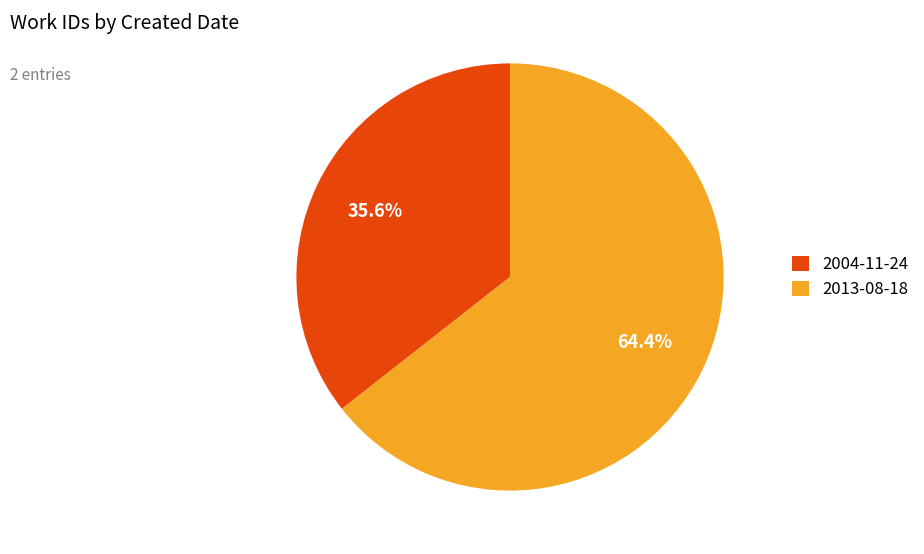

To the nearest percent, what percentage of the pie is 2013-08-18?

64%